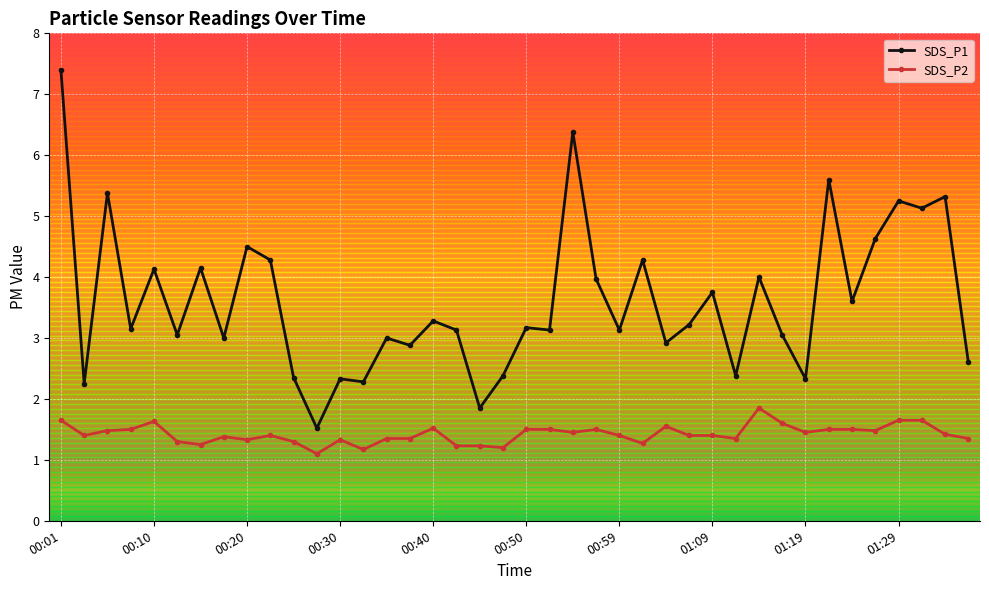

What is the difference between the maximum and second lowest values in the SDS_P2 series?

0.7